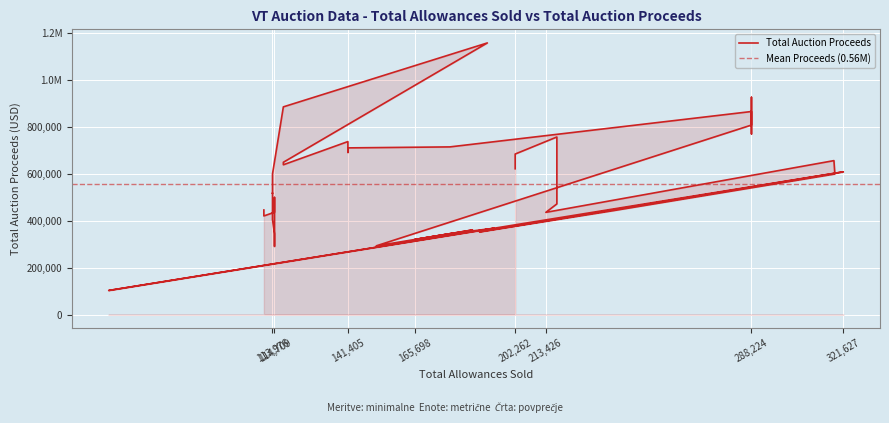

What is the average value?

557524.0